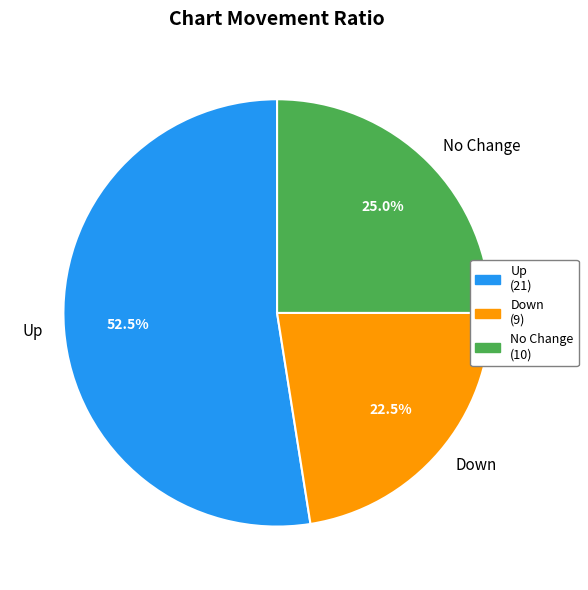

Approximately how many times larger is the value at No Change compared to Up?

0.5